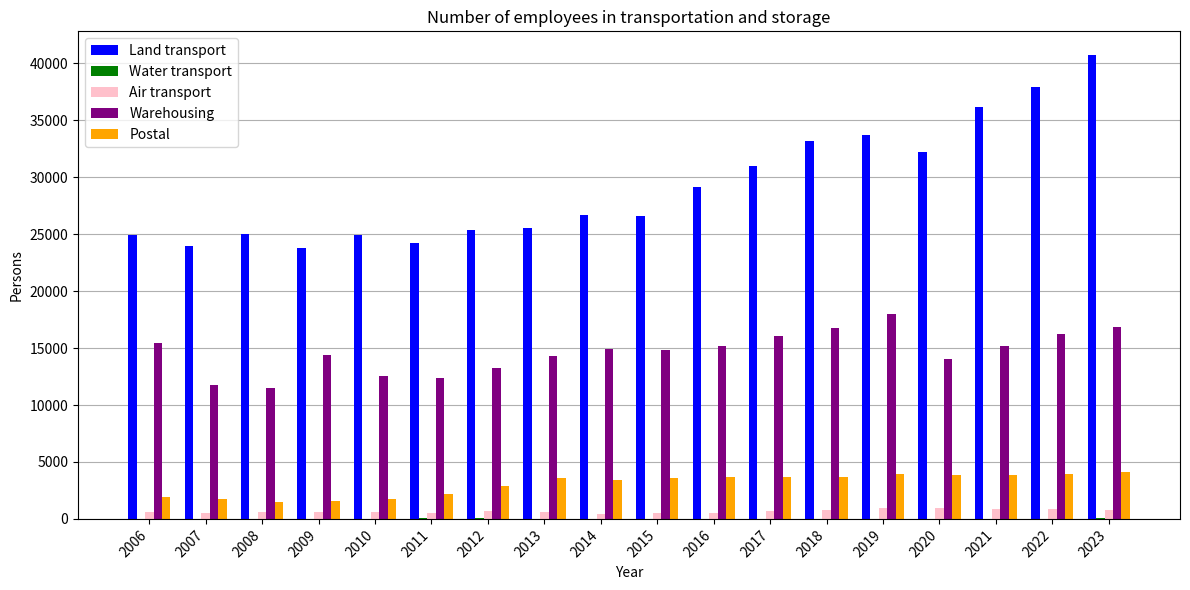

Which category has the highest value across all series?

2023